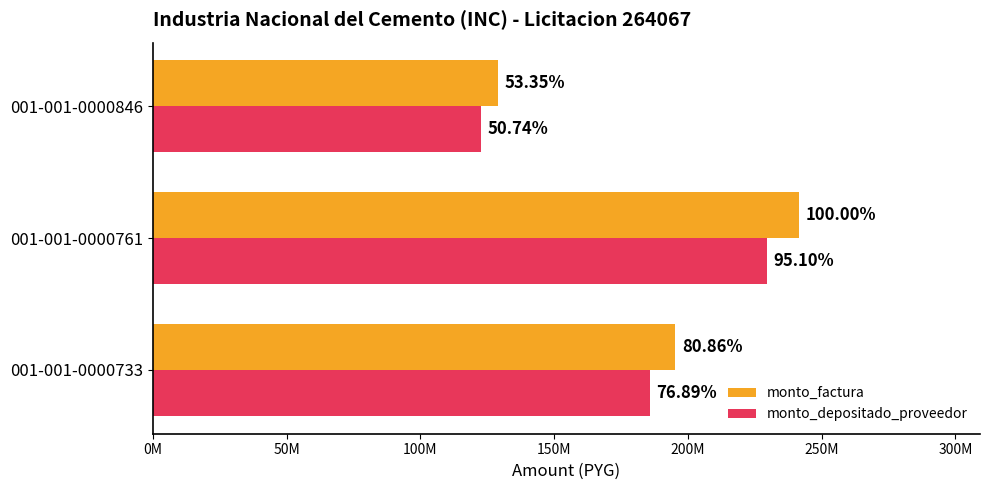

What are all the series names shown in the legend?

monto_factura, monto_depositado_proveedor